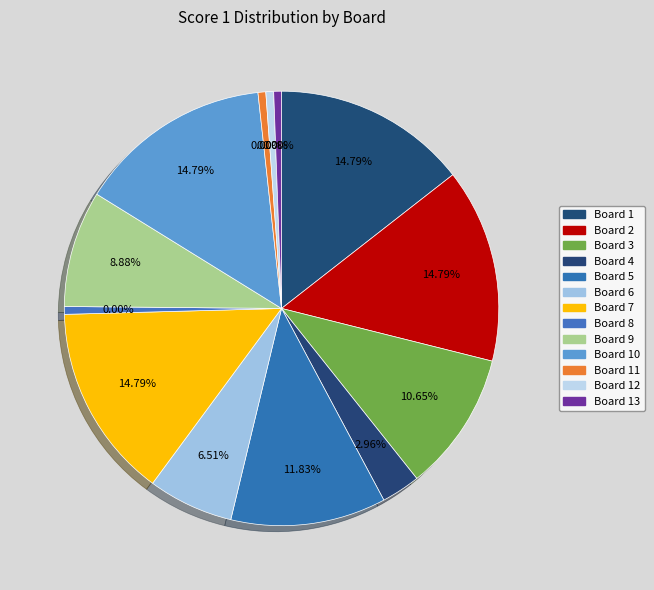

Do Board 8 and Board 7 together represent more than half of the pie?

No